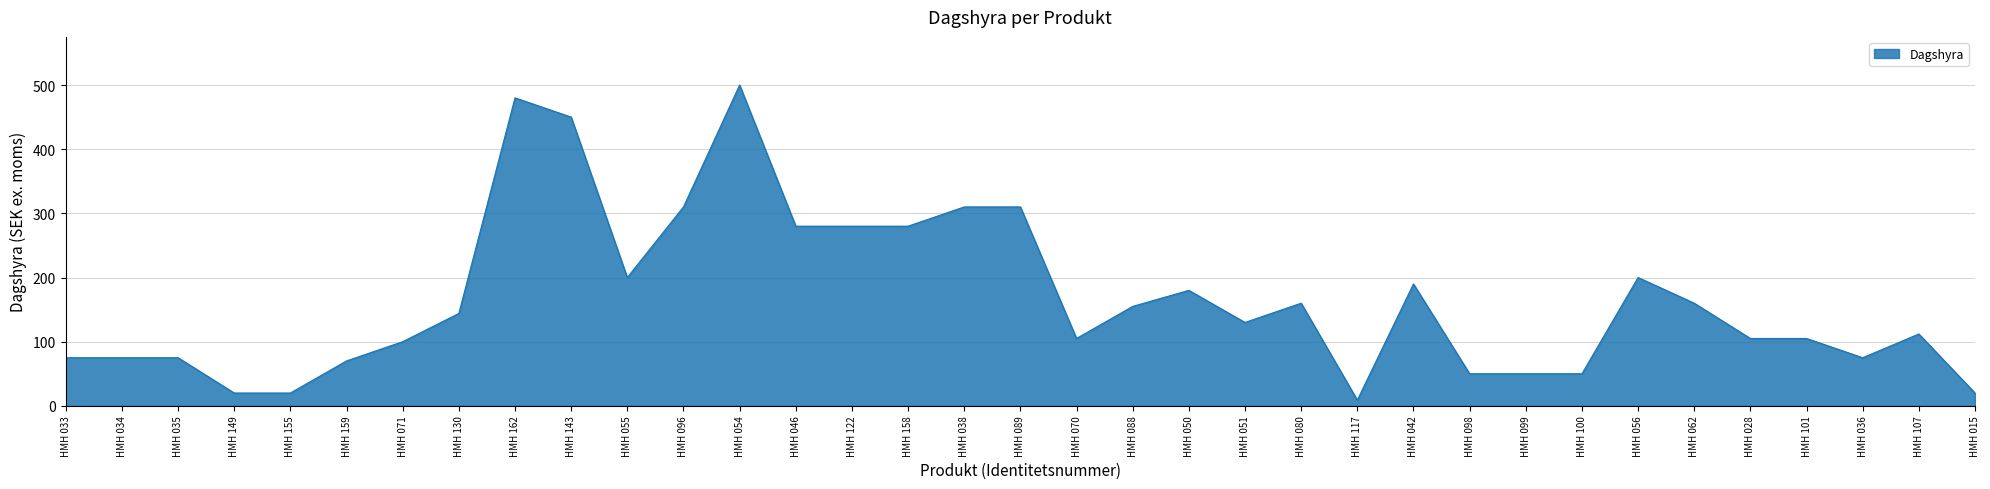

What is the change in value from HMH 096 to HMH 158?

-30